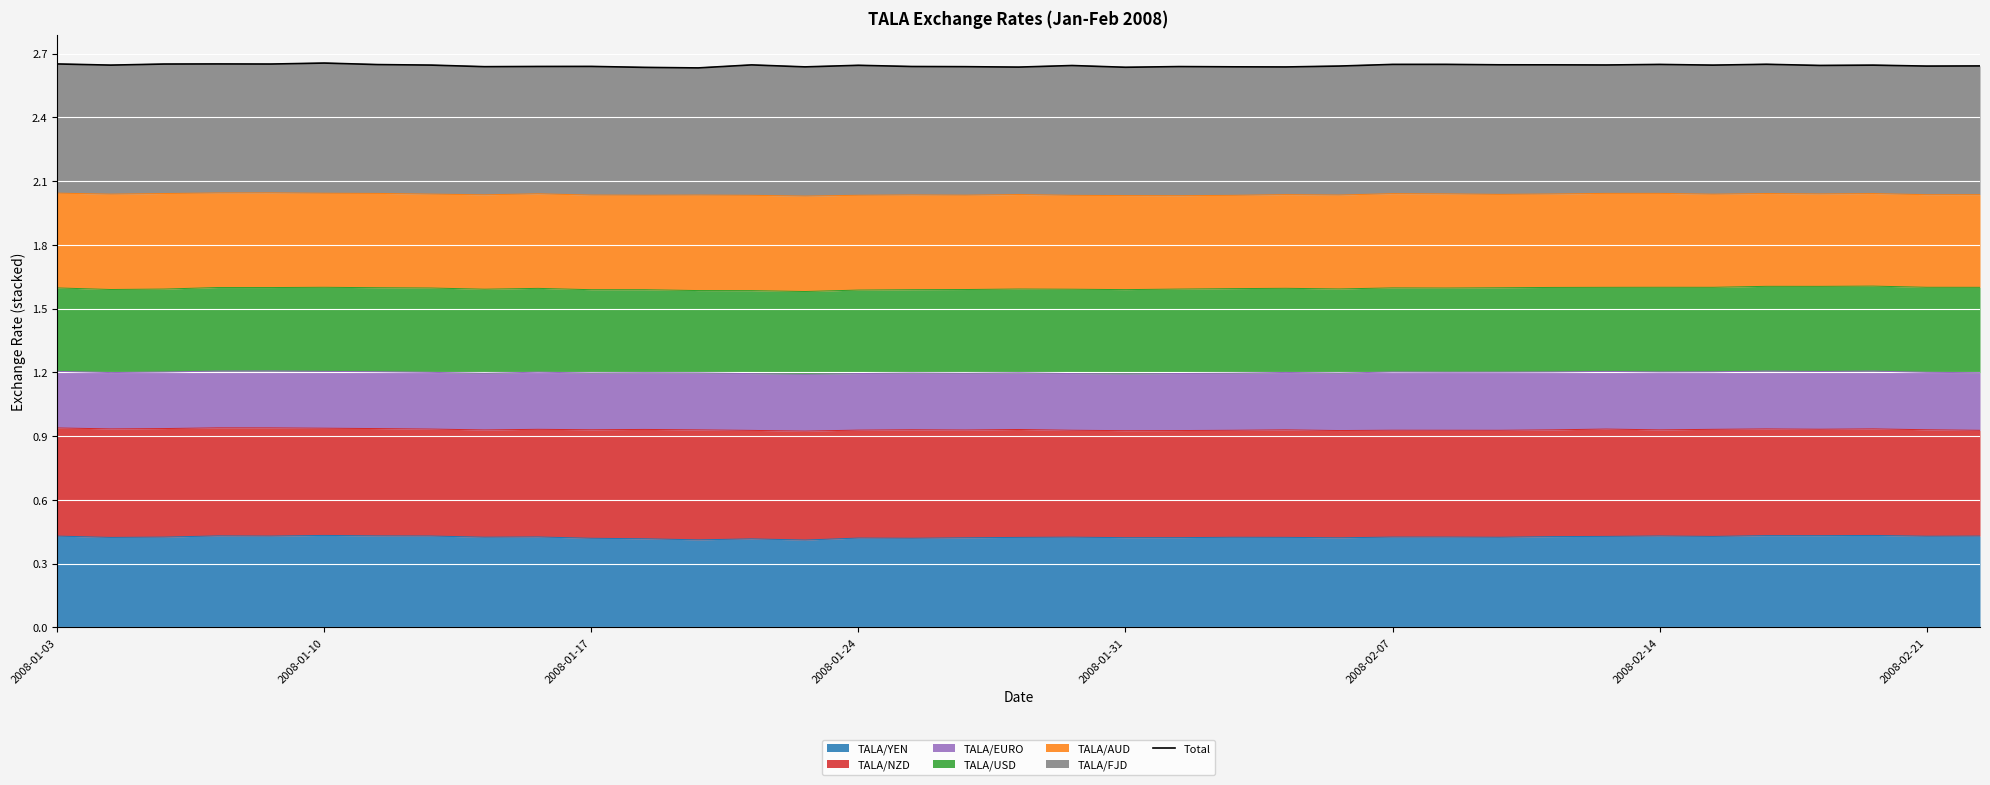

True or false: TALA/YEN has a value of 0.1 at 2008-02-21.

False